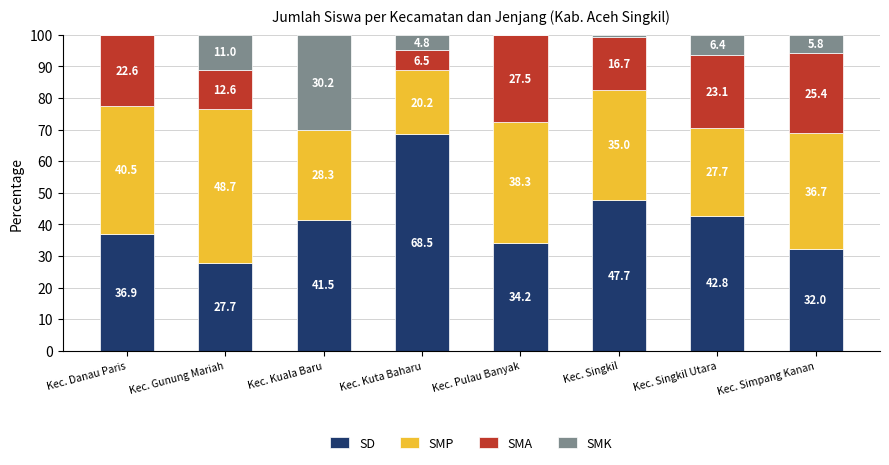

Are the bars grouped side by side (vs. stacked)?

No